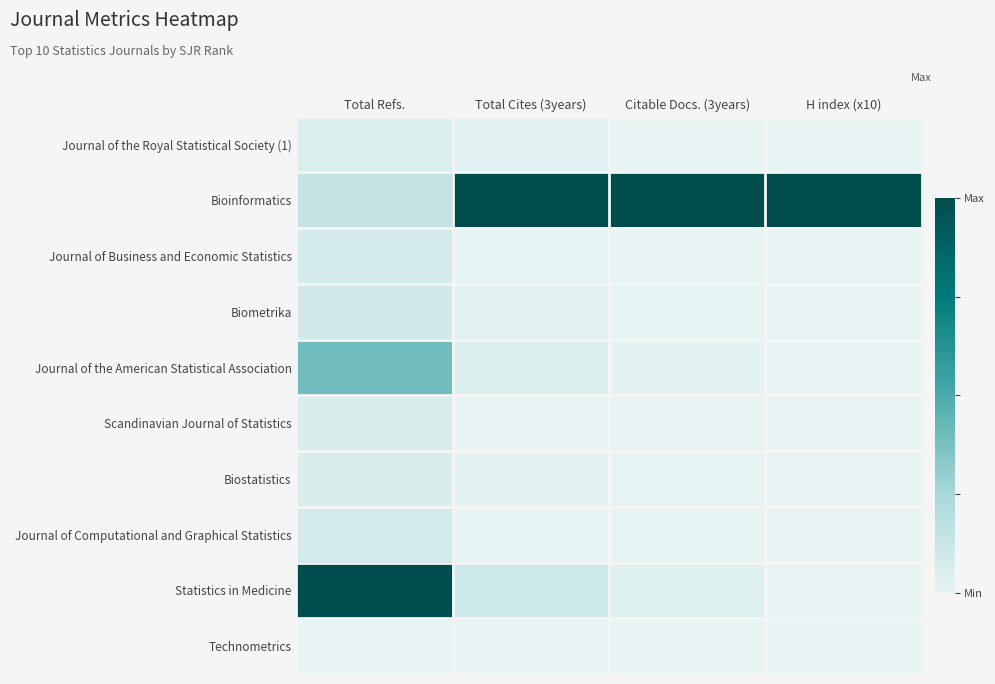

Reading left to right, list all the values displayed in this chart.

Journal of the Royal Statistical Society (1): Total Refs.=0.1	Total Cites (3years)=0.0	Citable Docs. (3years)=0.0	H index (x10)=0.0
Bioinformatics: Total Refs.=0.1	Total Cites (3years)=1.0	Citable Docs. (3years)=1.0	H index (x10)=1.0
Journal of Business and Economic Statistics: Total Refs.=0.1	Total Cites (3years)=0.0	Citable Docs. (3years)=0.0	H index (x10)=0.0
Biometrika: Total Refs.=0.1	Total Cites (3years)=0.0	Citable Docs. (3years)=0.0	H index (x10)=0.0
Journal of the American Statistical Association: Total Refs.=0.4	Total Cites (3years)=0.1	Citable Docs. (3years)=0.0	H index (x10)=0.0
Scandinavian Journal of Statistics: Total Refs.=0.1	Total Cites (3years)=0.0	Citable Docs. (3years)=0.0	H index (x10)=0.0
Biostatistics: Total Refs.=0.1	Total Cites (3years)=0.0	Citable Docs. (3years)=0.0	H index (x10)=0.0
Journal of Computational and Graphical Statistics: Total Refs.=0.1	Total Cites (3years)=0.0	Citable Docs. (3years)=0.0	H index (x10)=0.0
Statistics in Medicine: Total Refs.=1.0	Total Cites (3years)=0.1	Citable Docs. (3years)=0.0	H index (x10)=0.0
Technometrics: Total Refs.=0.0	Total Cites (3years)=0.0	Citable Docs. (3years)=0.0	H index (x10)=0.0